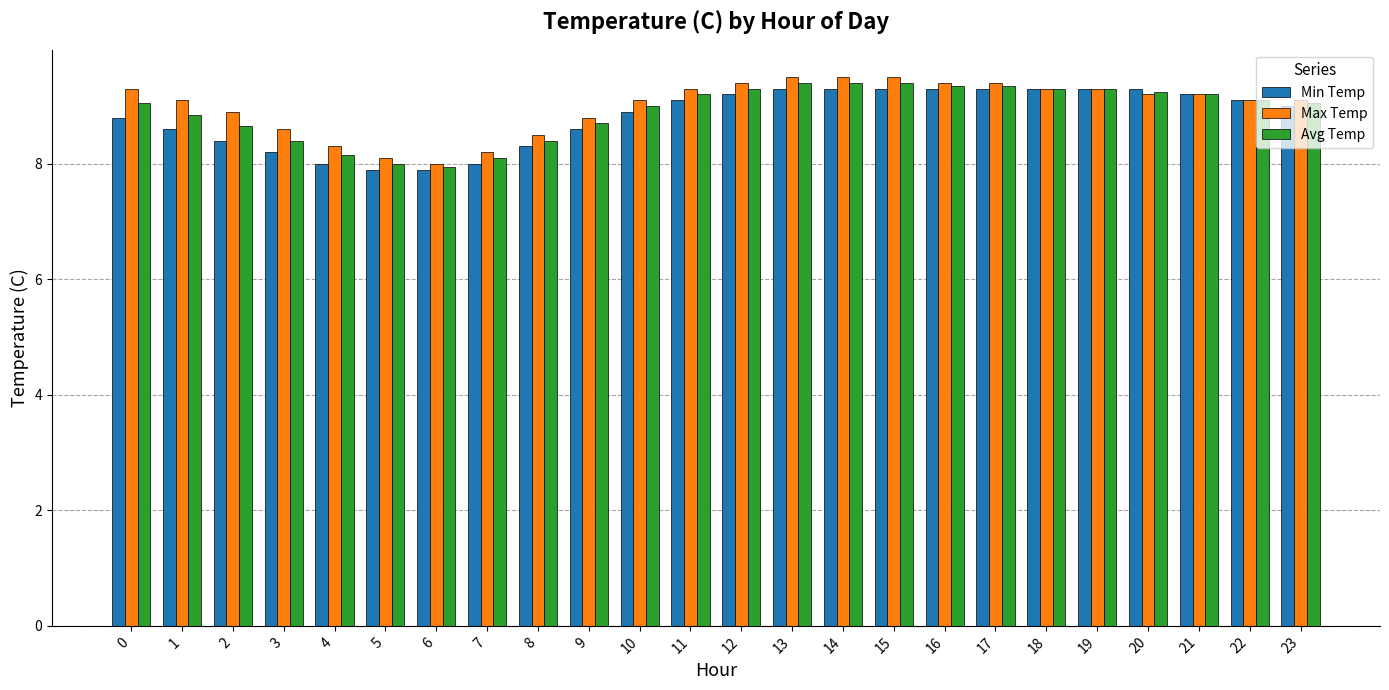

What is the difference between the highest and lowest values at 9?

0.2